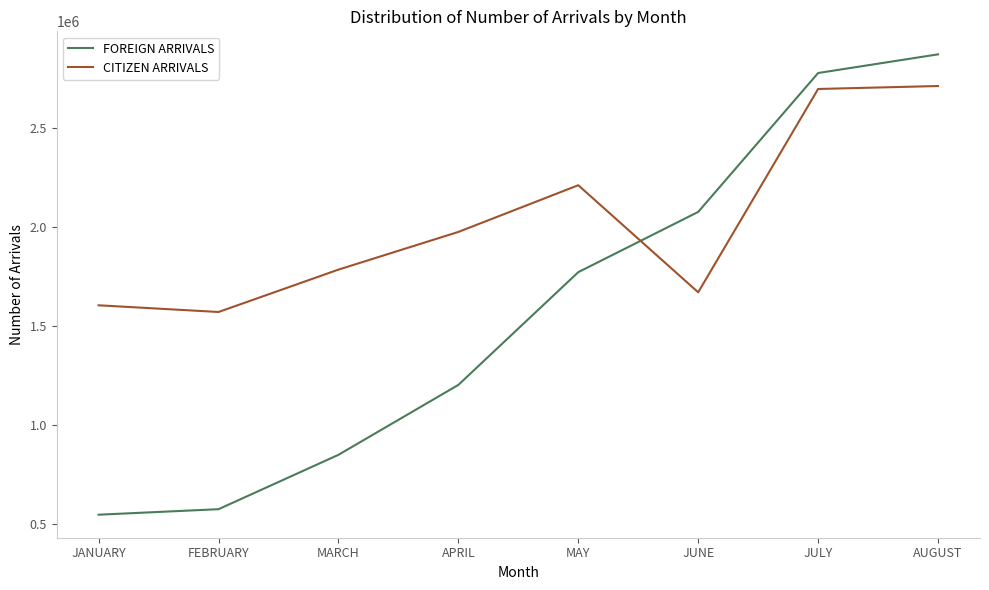

What is the average value of the FOREIGN ARRIVALS series?

1581767